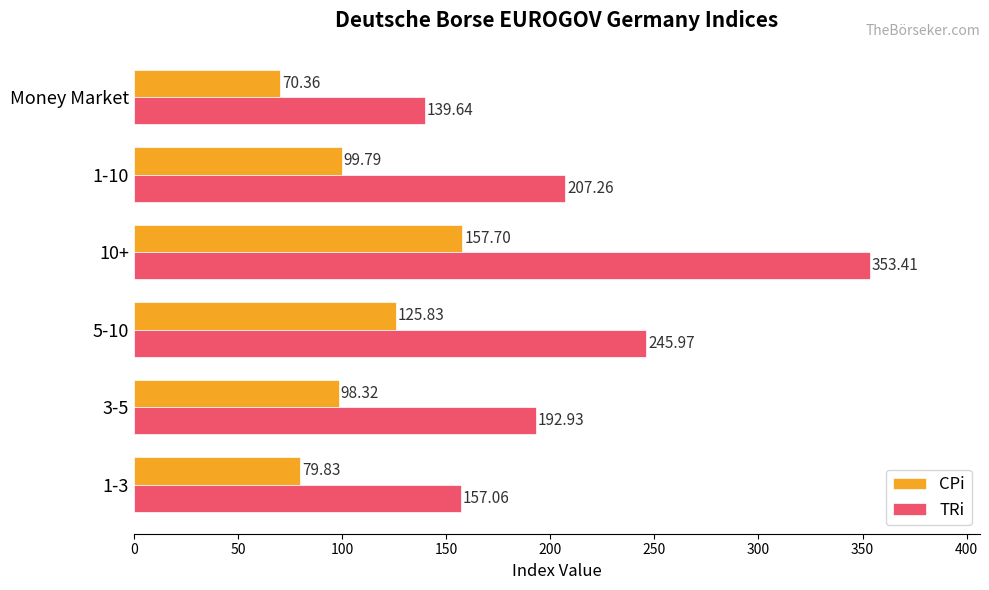

At how many categories does at least one series exceed 74?

6